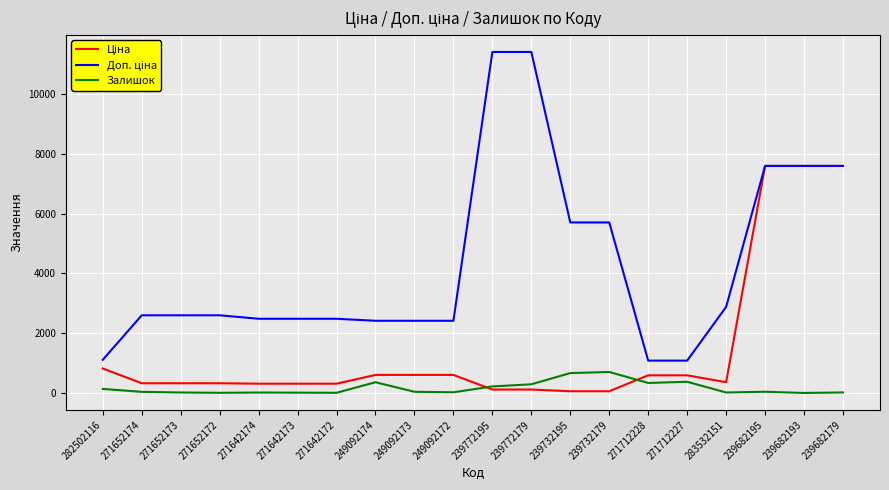

What is the greatest value displayed?

11410.0